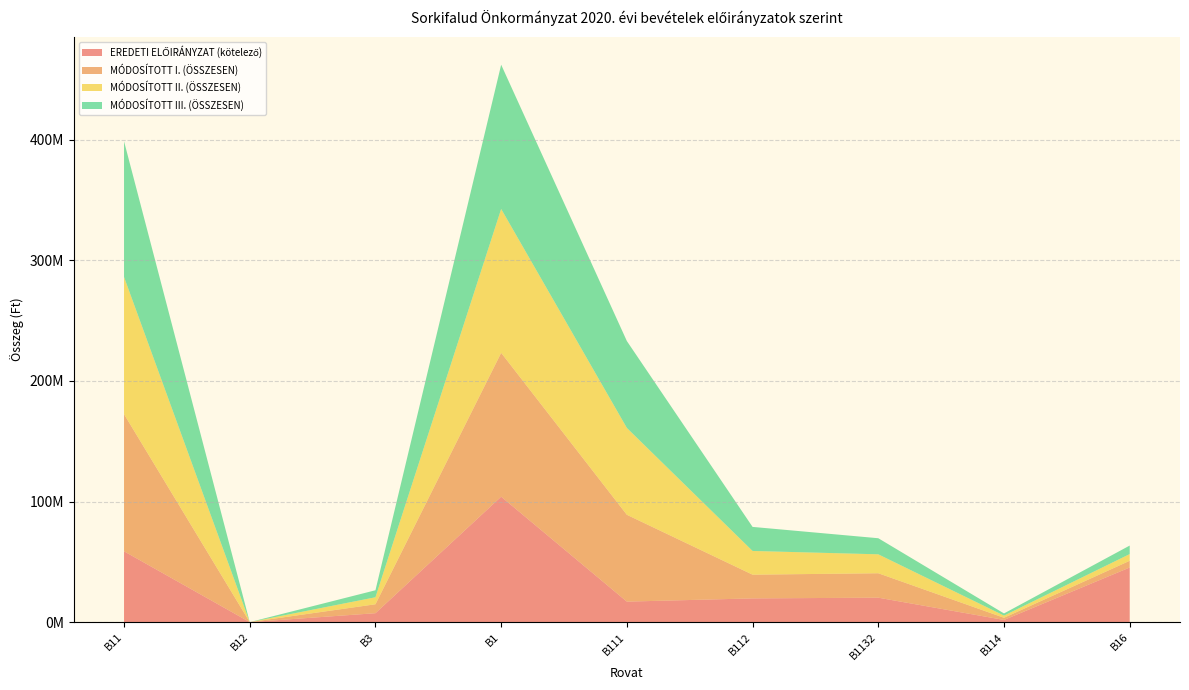

Reading left to right, what are all the values shown in this chart?

EREDETI ELŐIRÁNYZAT (kötelező): B11=58718423	B12=0	B3=7395000	B1=104004481	B111=16994381	B112=19665870	B1132=20258172	B114=1800000	B16=45286058
MÓDOSÍTOTT I. (ÖSSZESEN): B11=113711340	B12=0	B3=7405000	B1=119273715	B111=71987298	B112=19665870	B1132=20258172	B114=1800000	B16=5562375
MÓDOSÍTOTT II. (ÖSSZESEN): B11=113732255	B12=0	B3=5805000	B1=119294630	B111=72008213	B112=19665870	B1132=15695172	B114=1800000	B16=5562375
MÓDOSÍTOTT III. (ÖSSZESEN): B11=112534966	B12=0	B3=5805000	B1=119597341	B111=72039587	B112=19946447	B1132=13341849	B114=1800000	B16=7062375